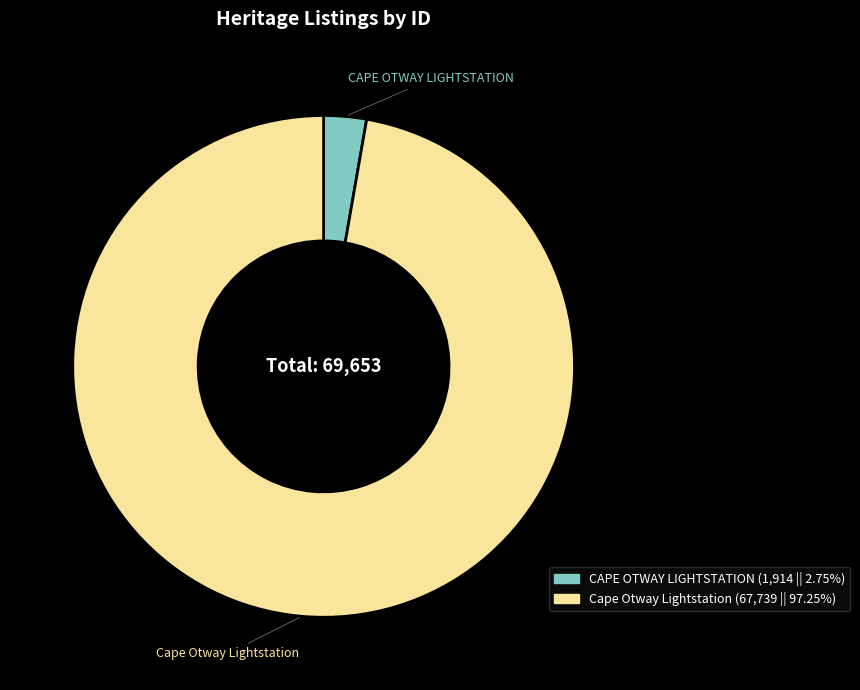

Is the sum of Cape Otway Lightstation and CAPE OTWAY LIGHTSTATION greater than half?

Yes